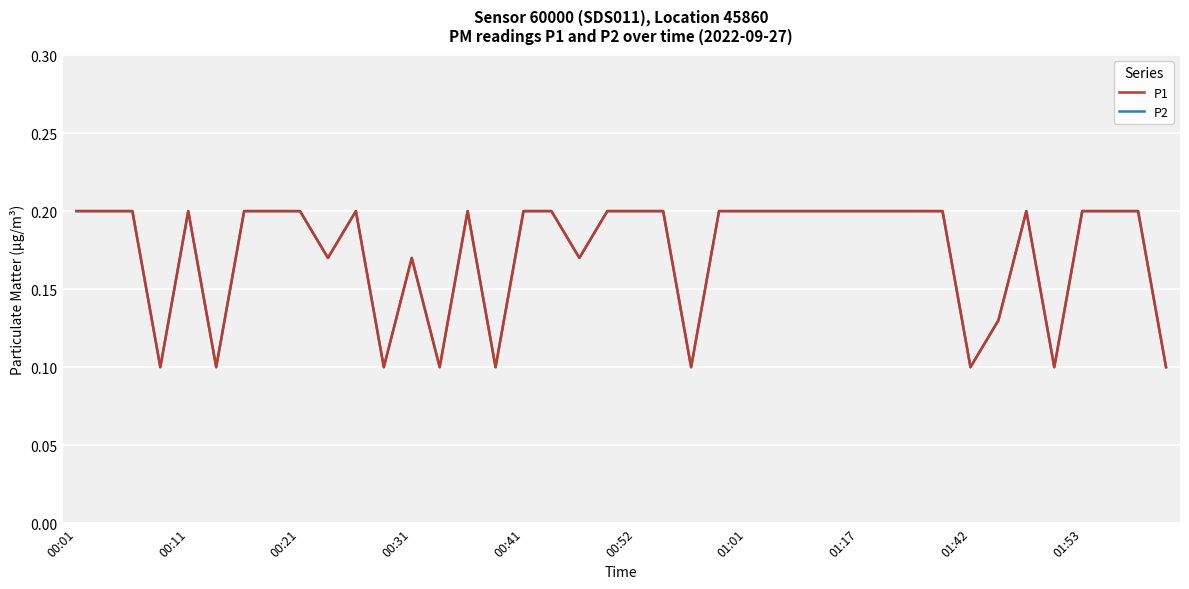

What is the difference between the maximum and second lowest values in the P2 series?

0.1